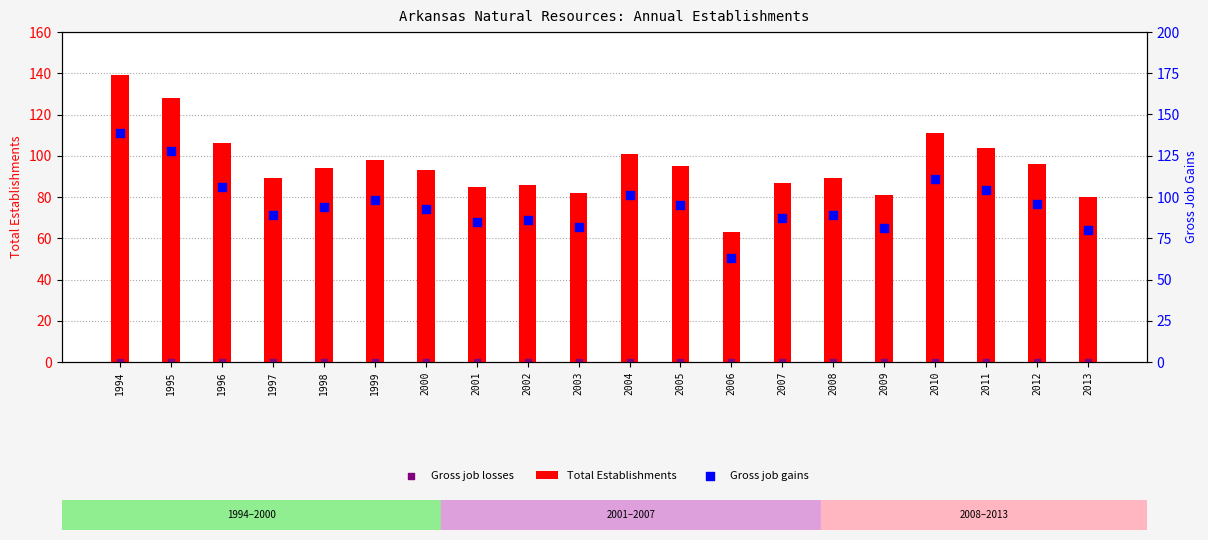

Which series contains the lowest Y value?

Gross job losses